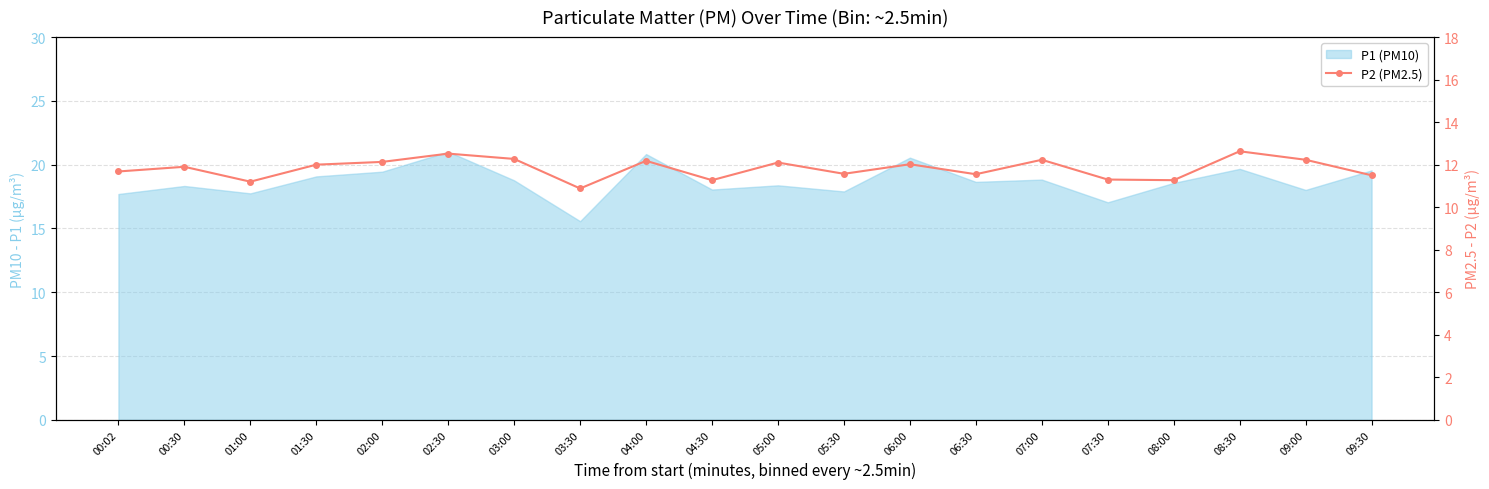

What is the label of the 11th point from the left?

05:00